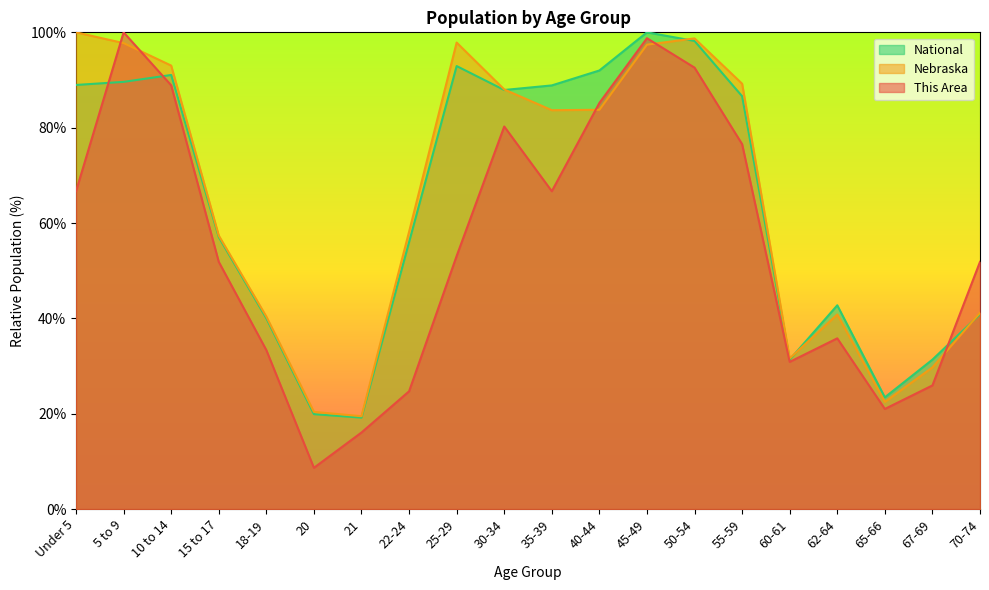

How many lines are shown in the chart?

3